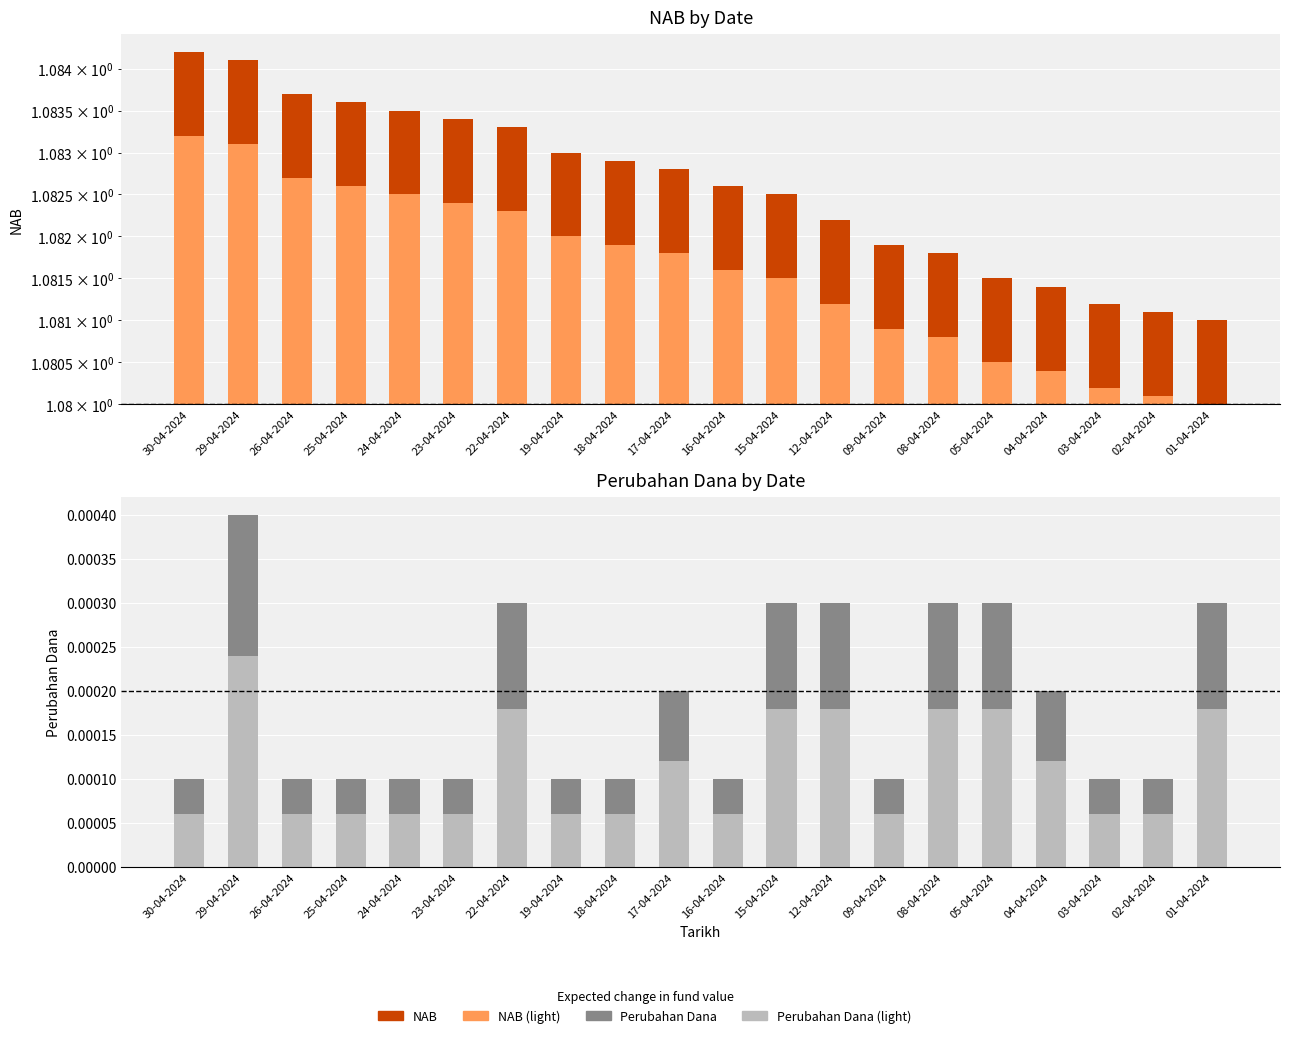

Rank the series by their maximum value, from lowest to highest.

Perubahan Dana (top), Perubahan Dana (base), NAB (top), NAB (base)